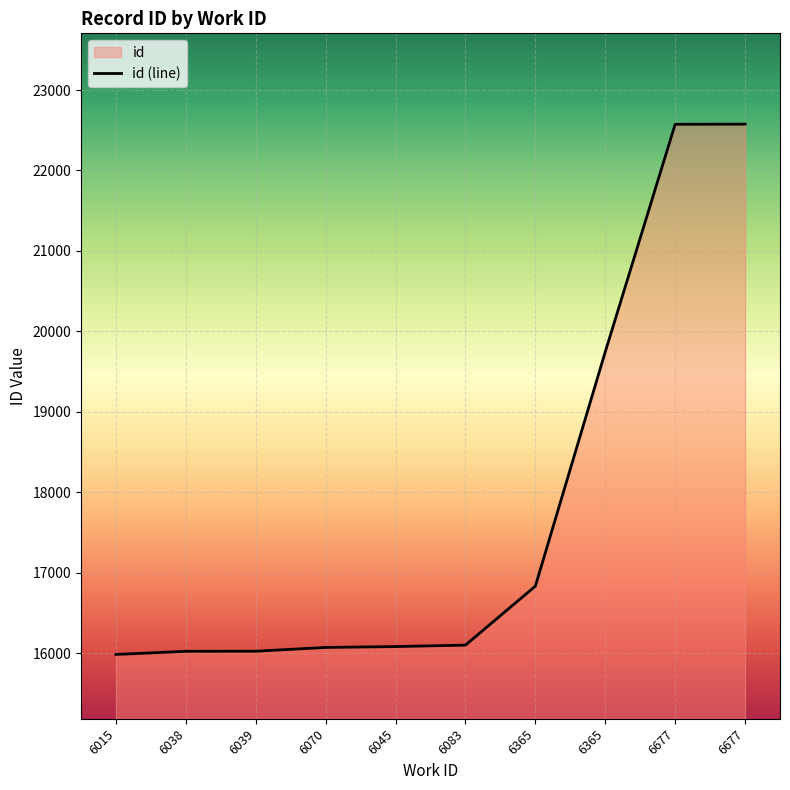

What is the change in value from 6038 to 6365?

+3723